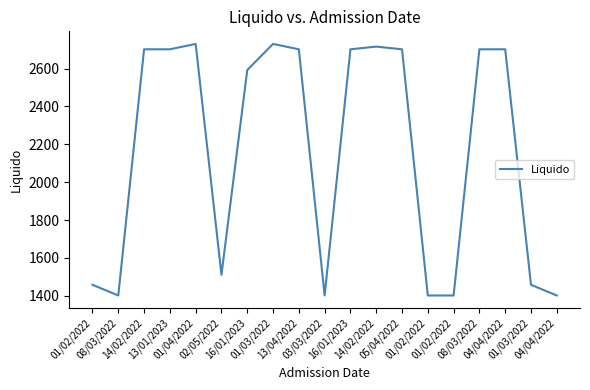

Does the chart display data point markers on the line(s)?

No